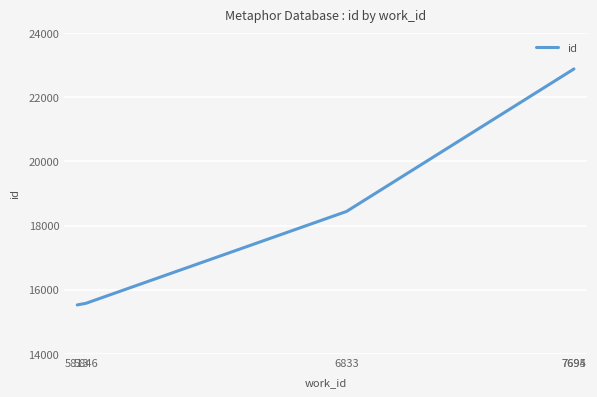

What is the difference between the second highest and minimum values?

7353